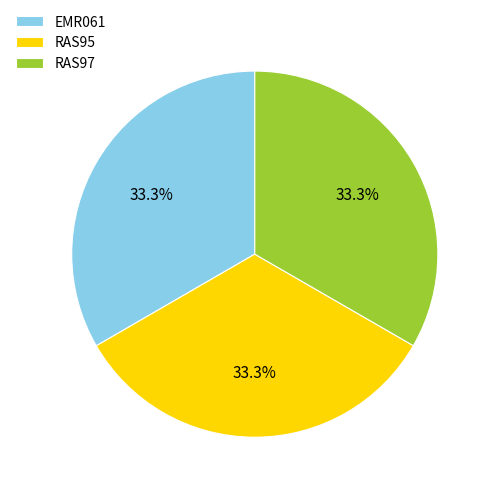

How much of the chart is everything except EMR061?

66.7%